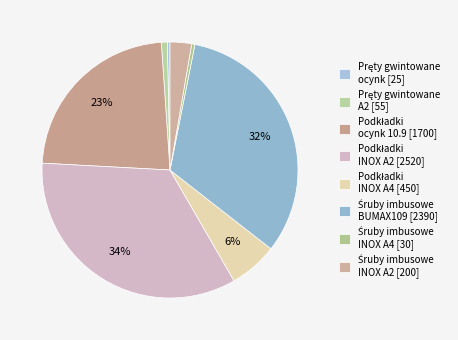

How many segments does this pie chart have?

8